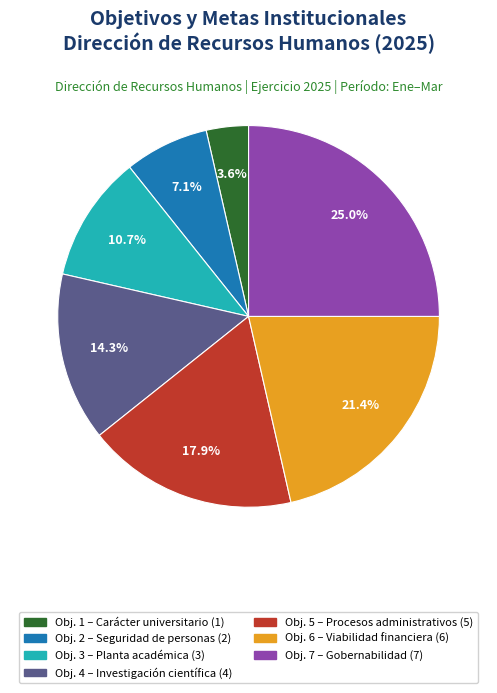

Count the number of slices in the pie.

7